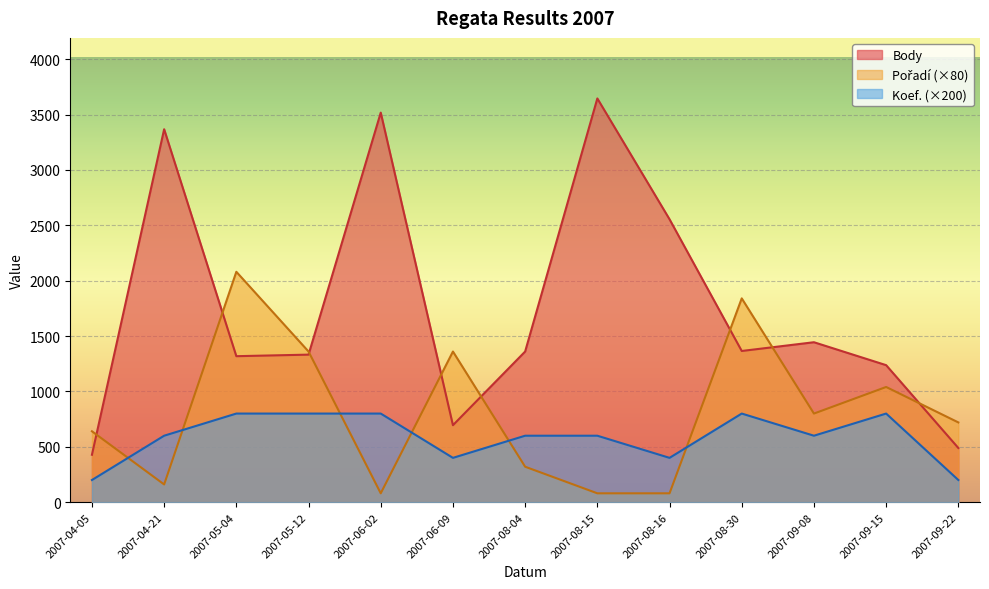

How many data points in Body are above 1360?

6